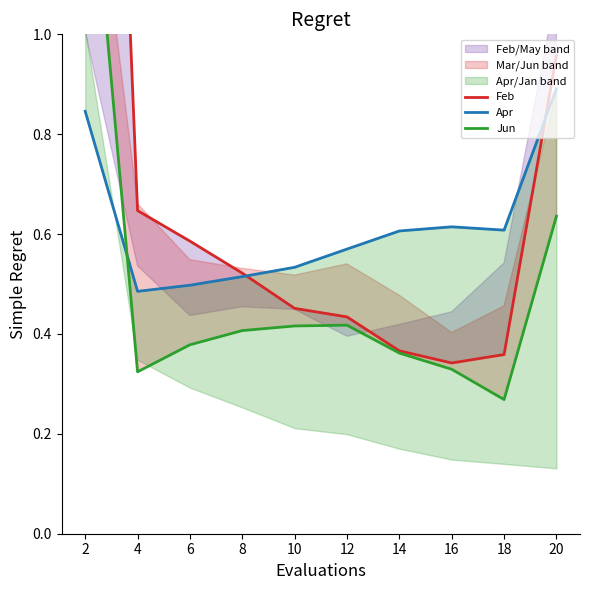

What is the approximate value of Apr at 14?

0.6